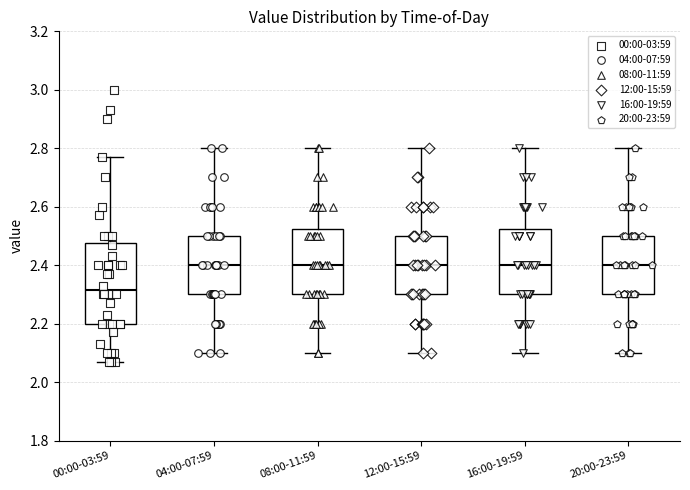

Where is the lower edge of the box for 08:00-11:59 on the y-axis? The values are not printed on the chart, so give them approximately, as read against the axis.

2.30